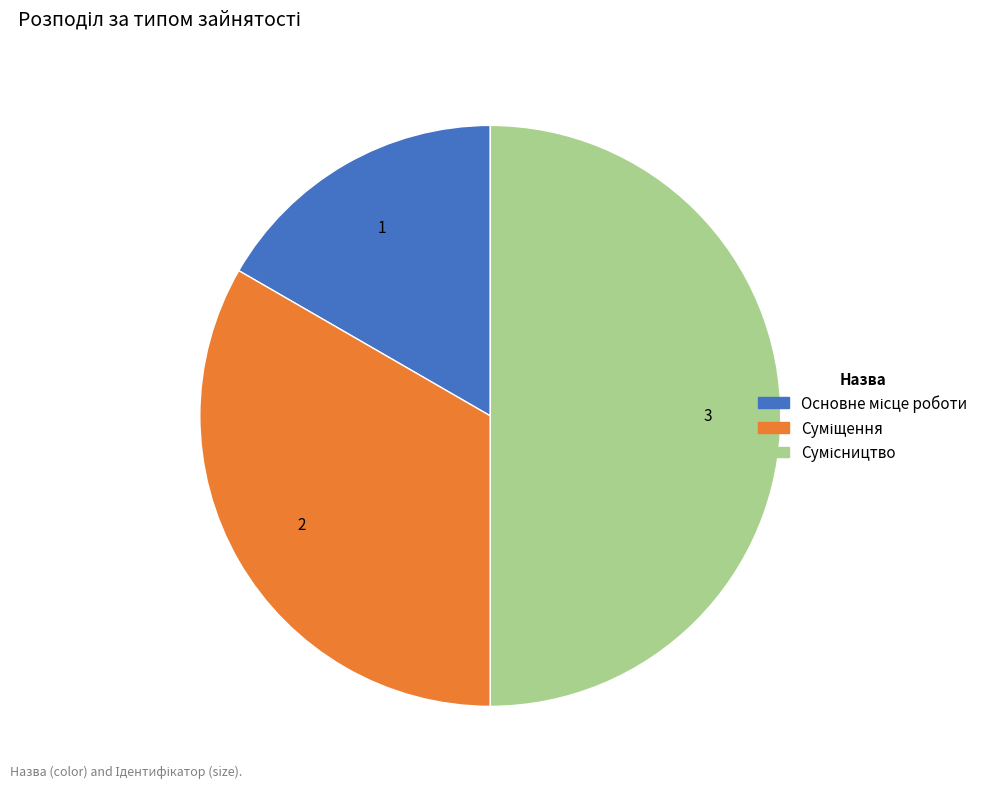

Does any single category account for the majority?

No